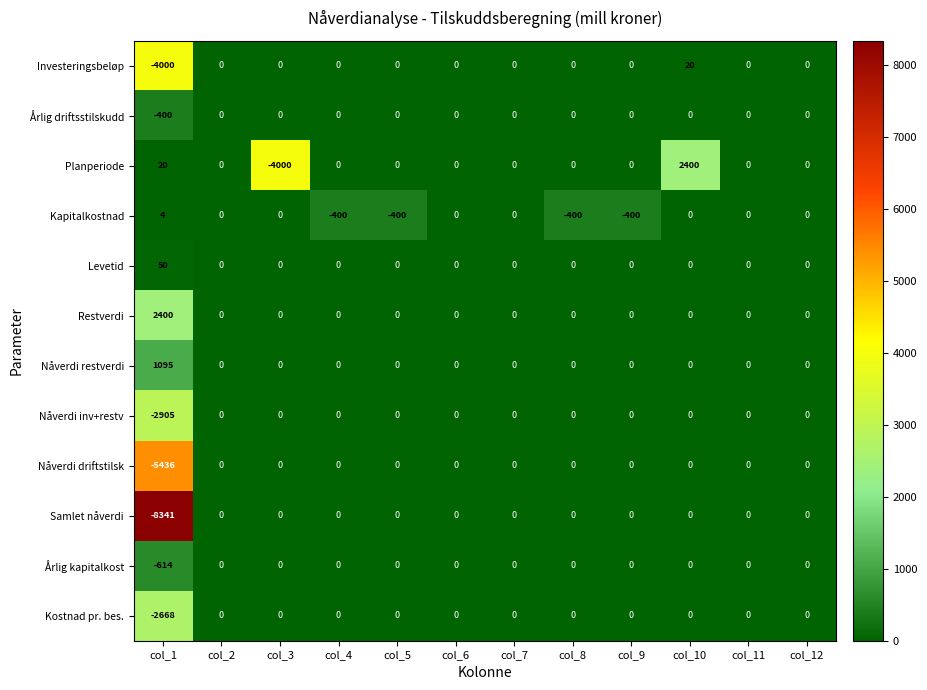

What is the maximum value shown in the chart?

2400